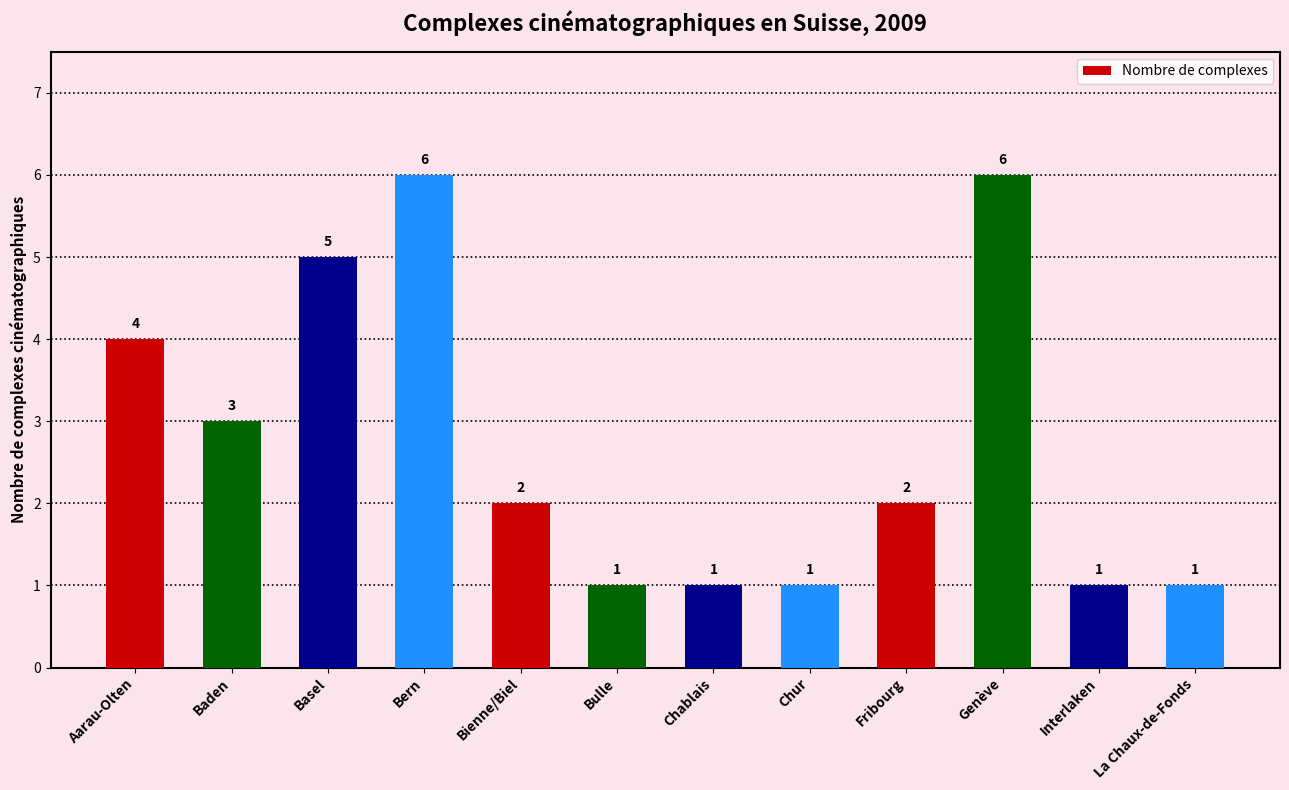

At which label does the data first exceed 2?

Aarau-Olten